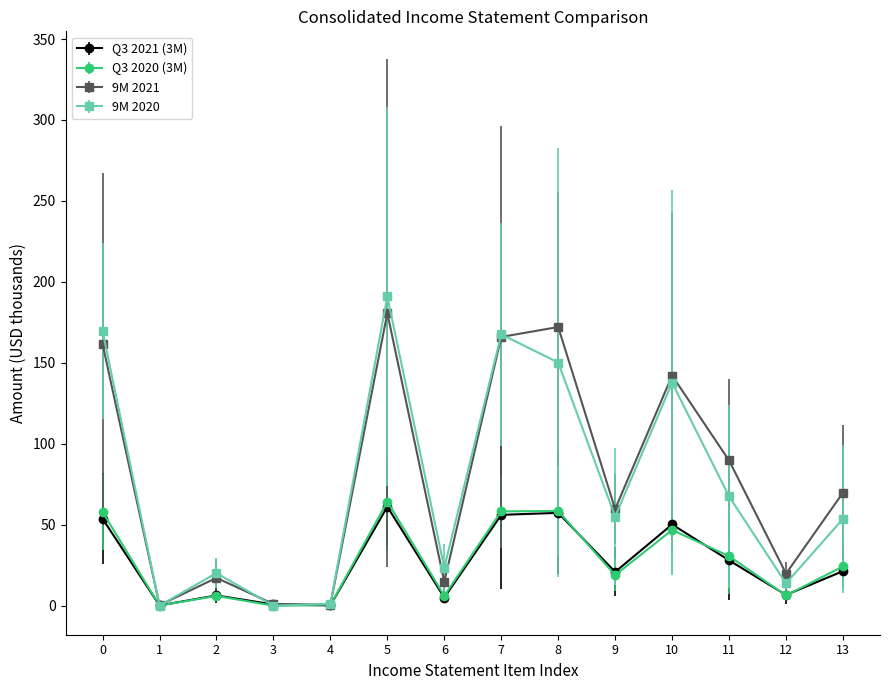

Which series has the largest range (max minus min)?

9M 2020